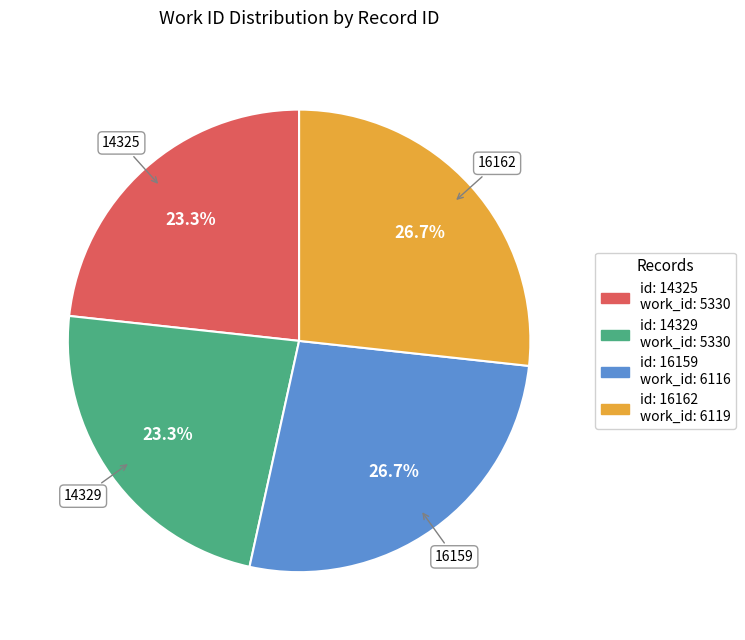

How many slices are in this pie chart?

4